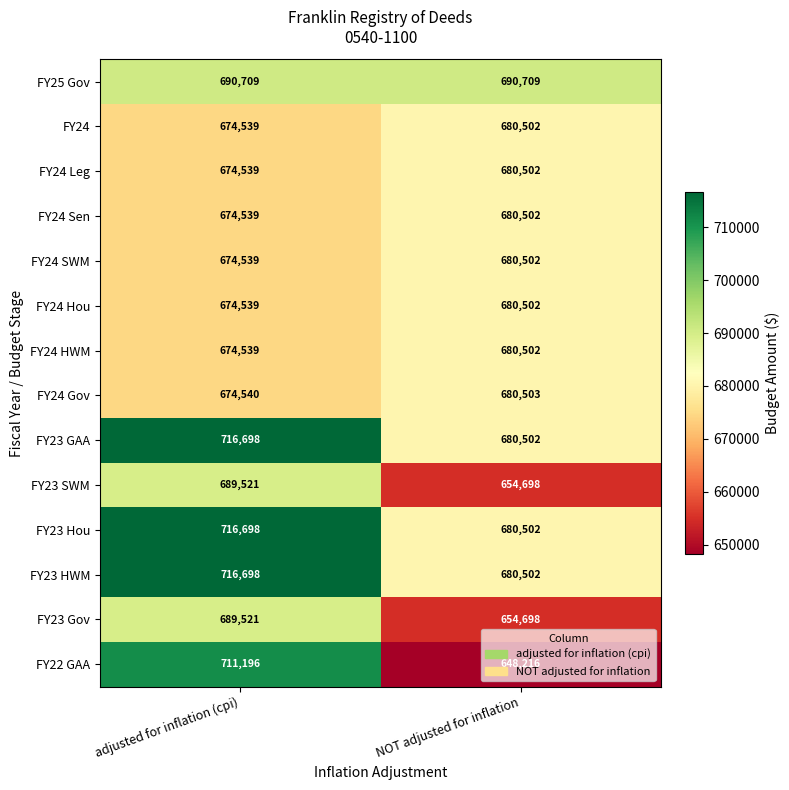

What is the difference between the highest and lowest values at NOT adjusted for inflation?

42493